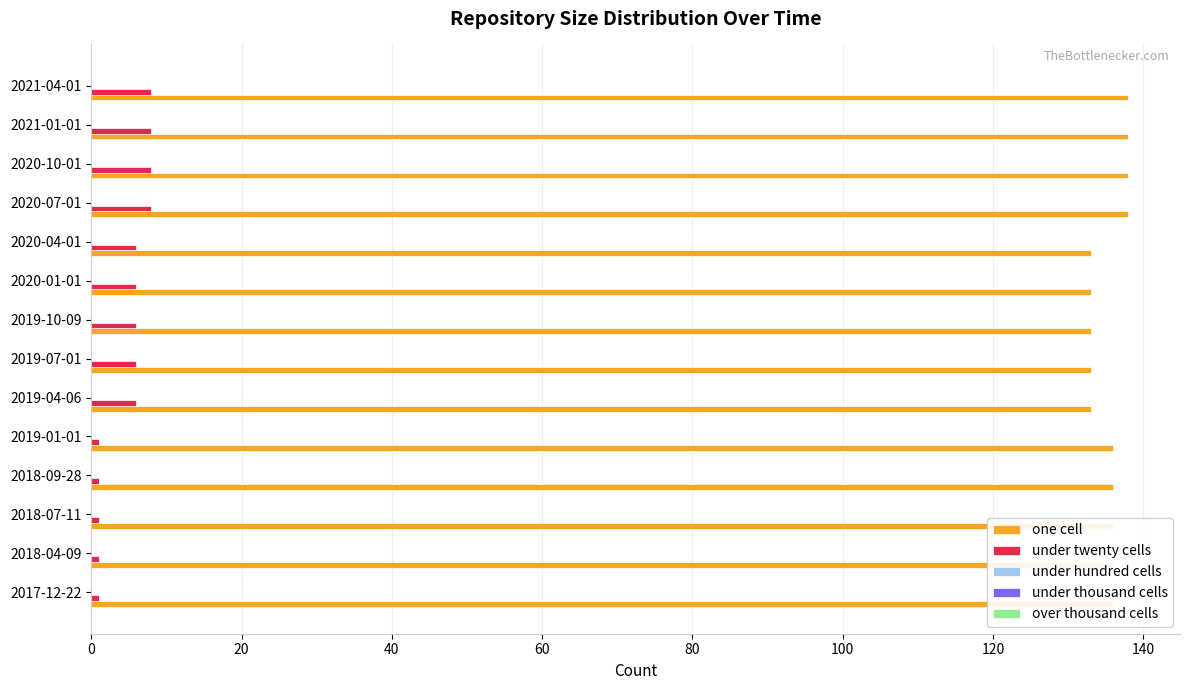

What is the difference between the highest and lowest values at 2019-04-06?

127